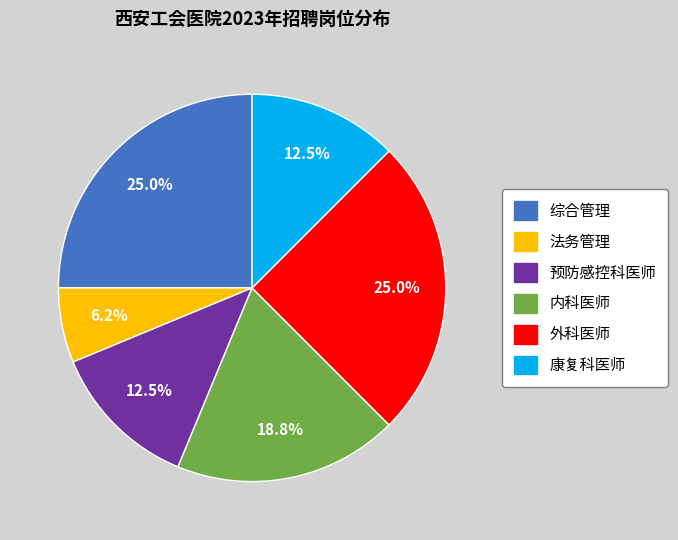

What is the smallest slice in the pie chart?

法务管理